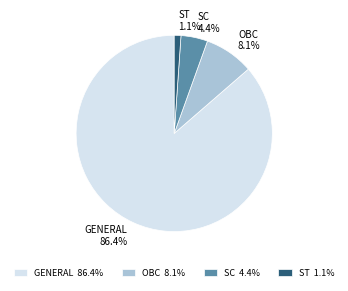

What percentage is the SC slice, to the nearest percent?

4%